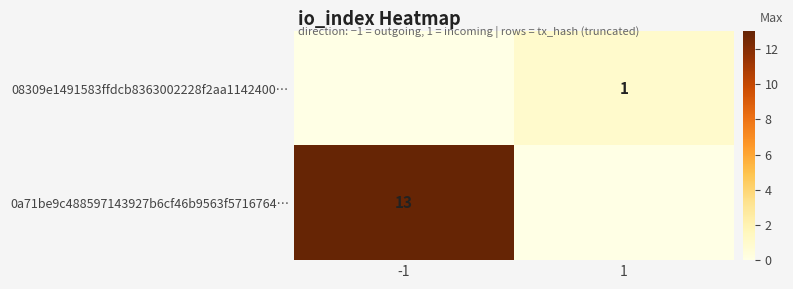

The 0a71be9c488597143927b6cf46b9563f5716764… series shows 13 at -1. True or false?

True